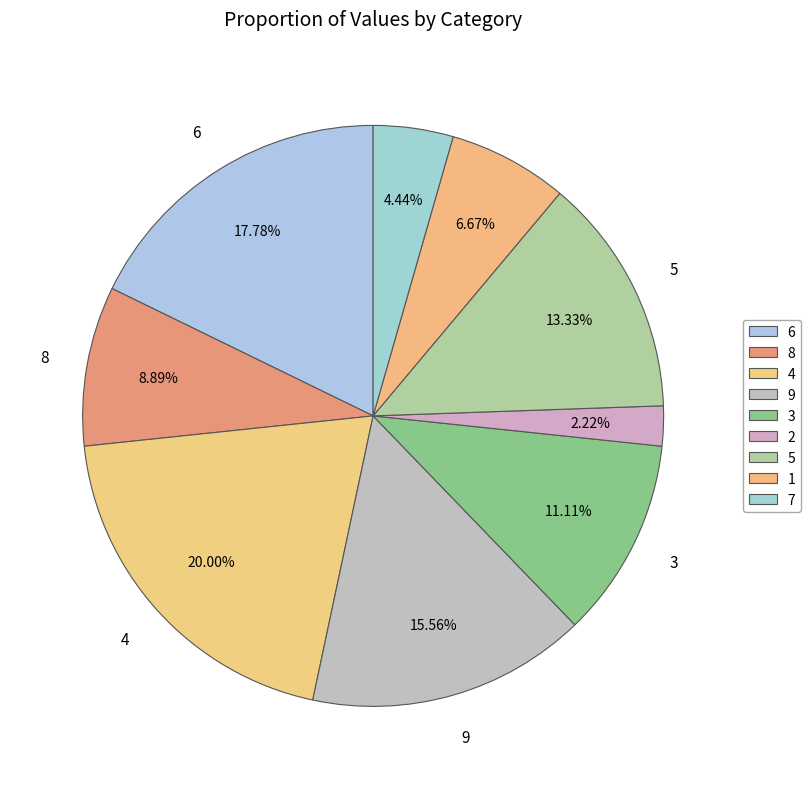

Count the number of slices in the pie.

9